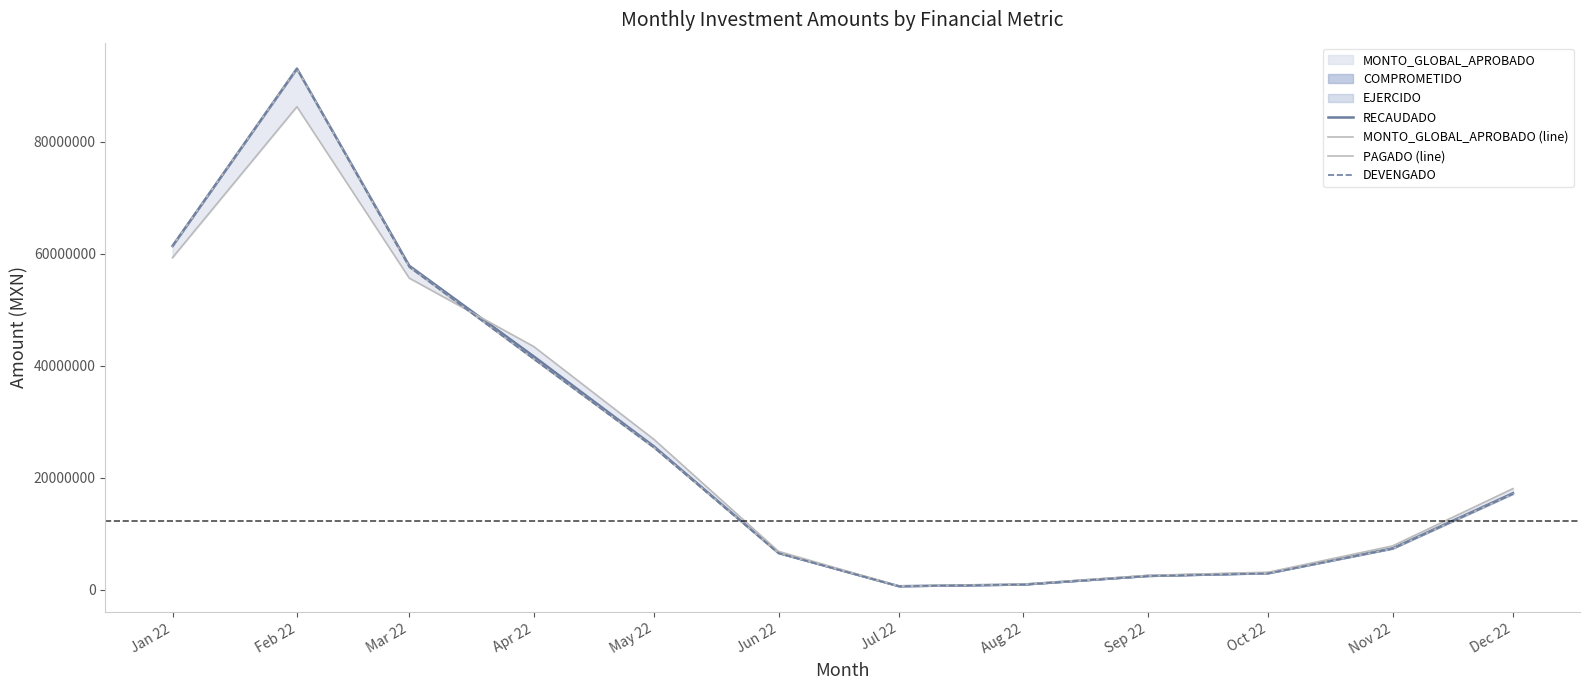

True or false: RECAUDADO has a value of 2478020.5 at Sep 22.

True